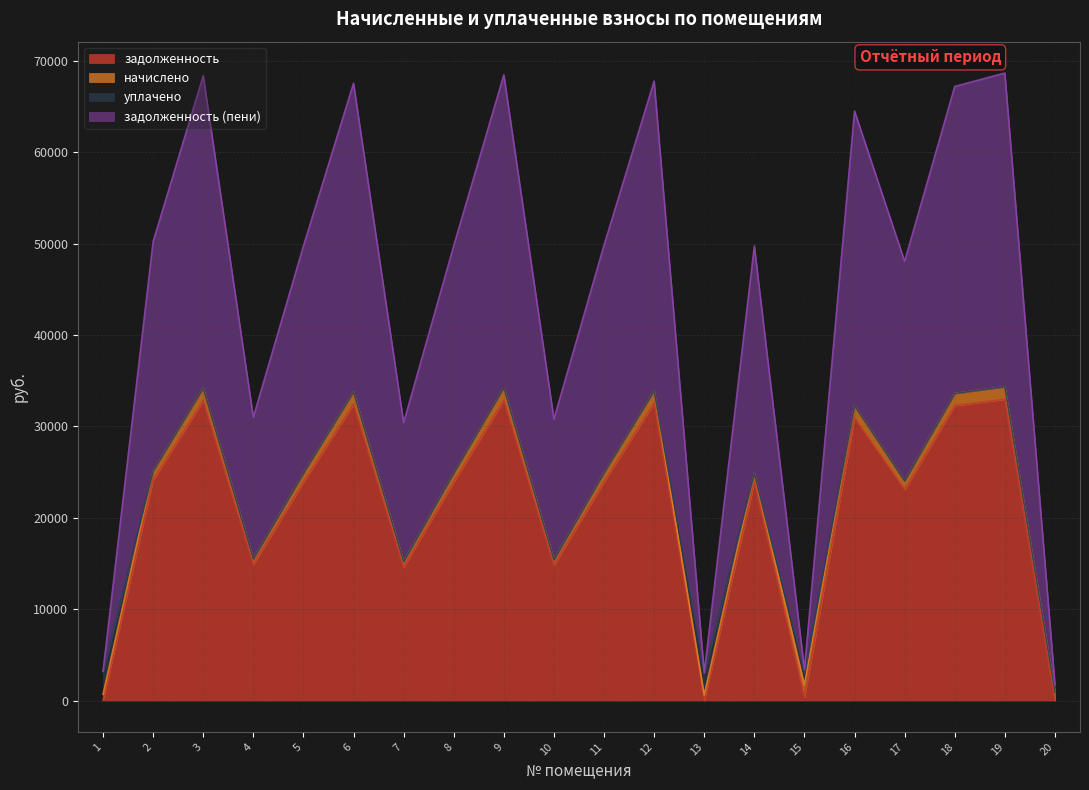

How many positive values does the задолженность series have?

18